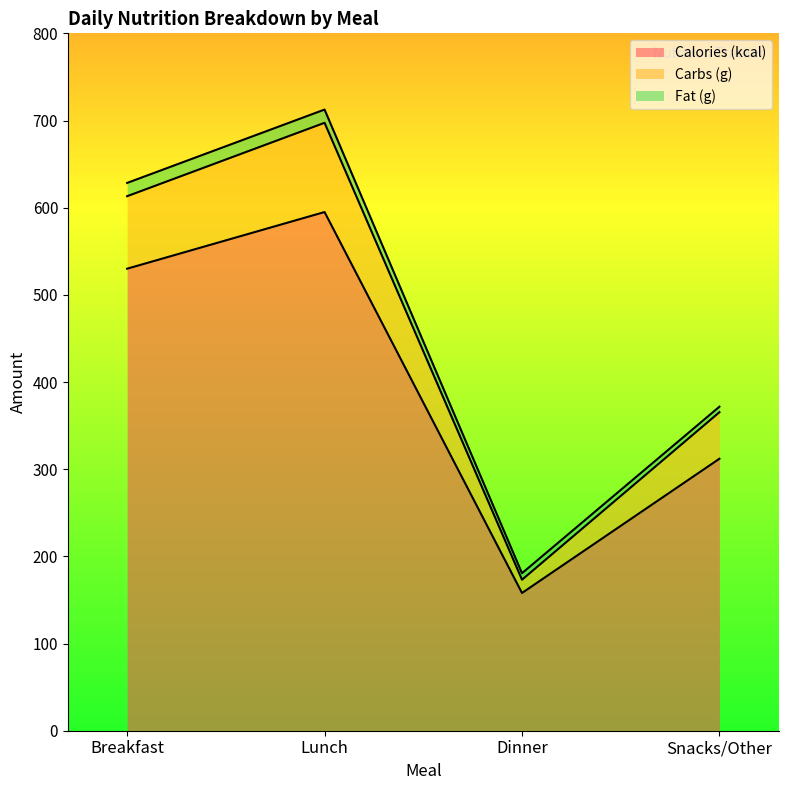

List the labels in order of Calories (kcal) value, smallest first.

Dinner, Snacks/Other, Breakfast, Lunch